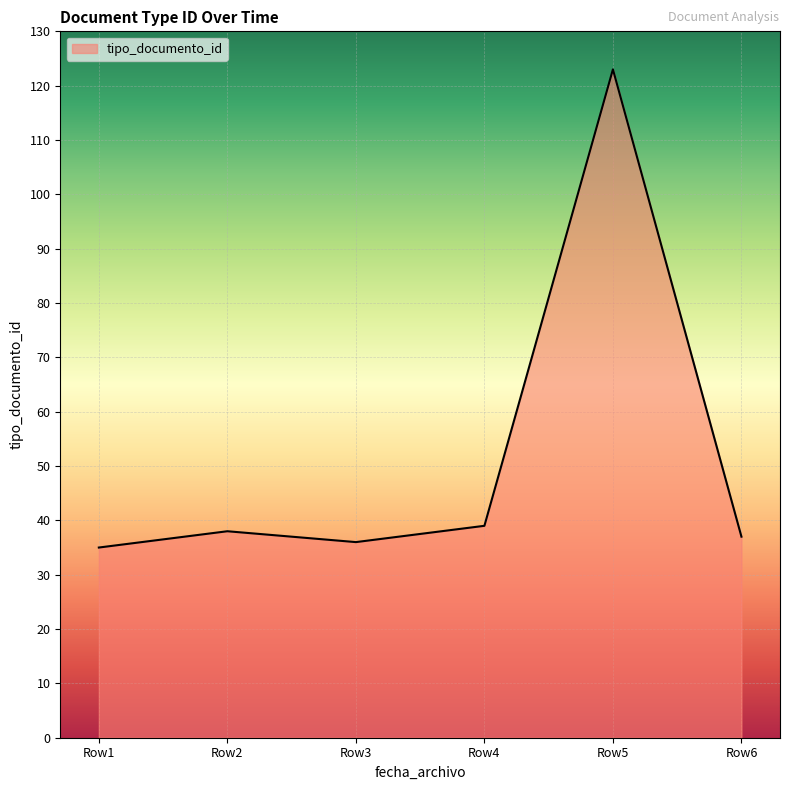

What is the difference between the maximum and minimum values?

88